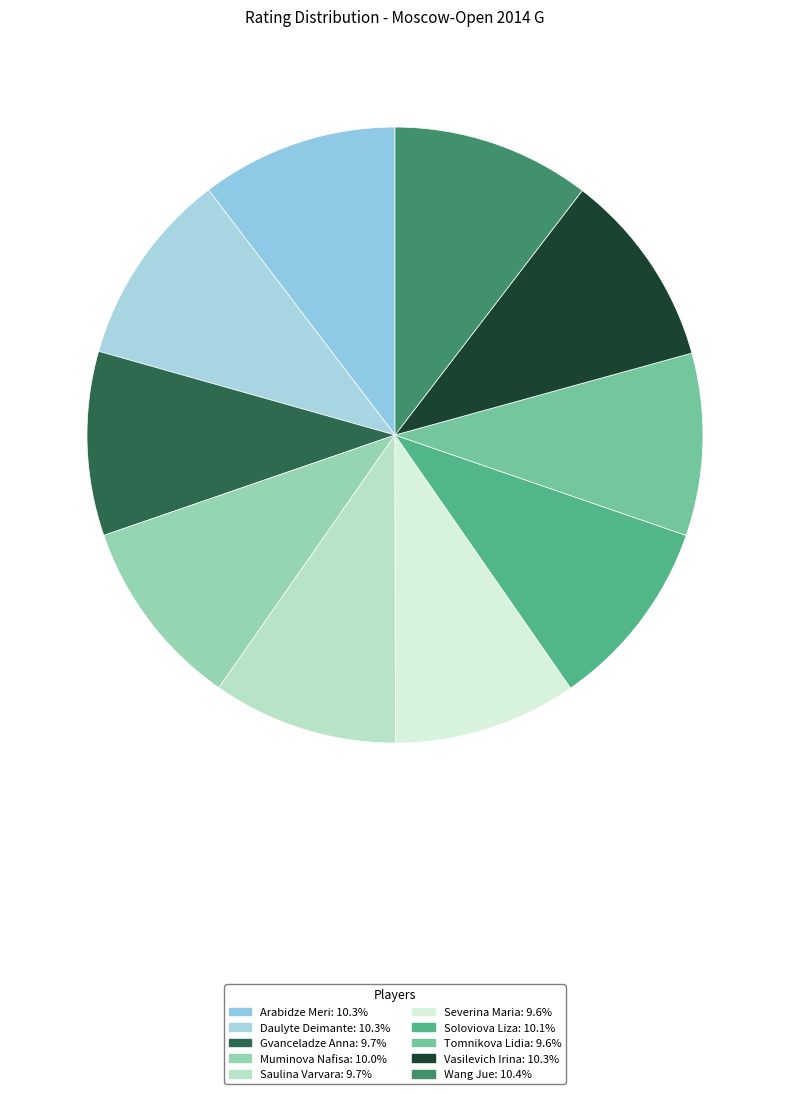

How many slices are in this pie chart?

10